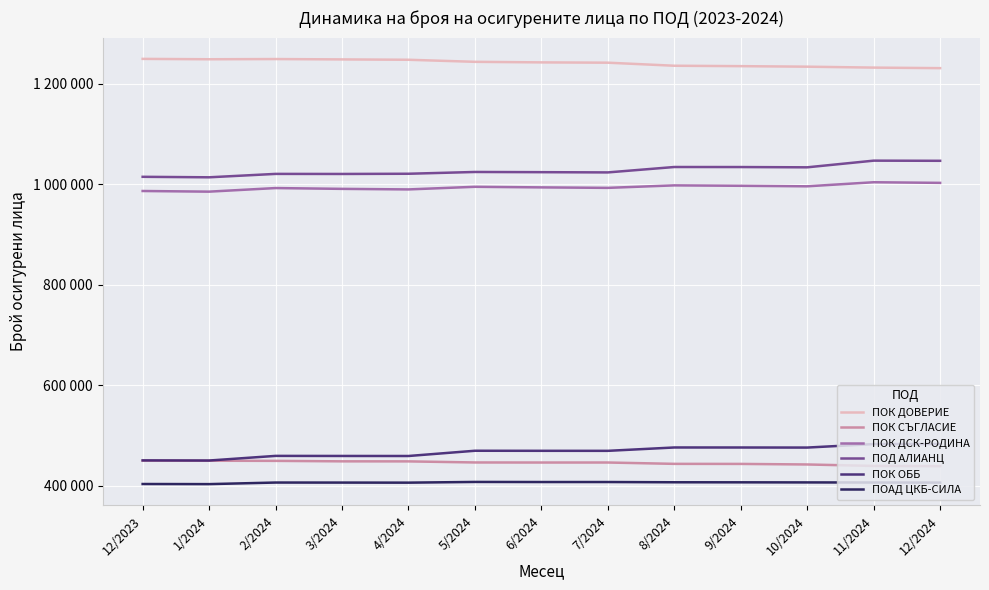

True or false: ПОК ОББ and ПОК ДОВЕРИЕ intersect in this chart.

False